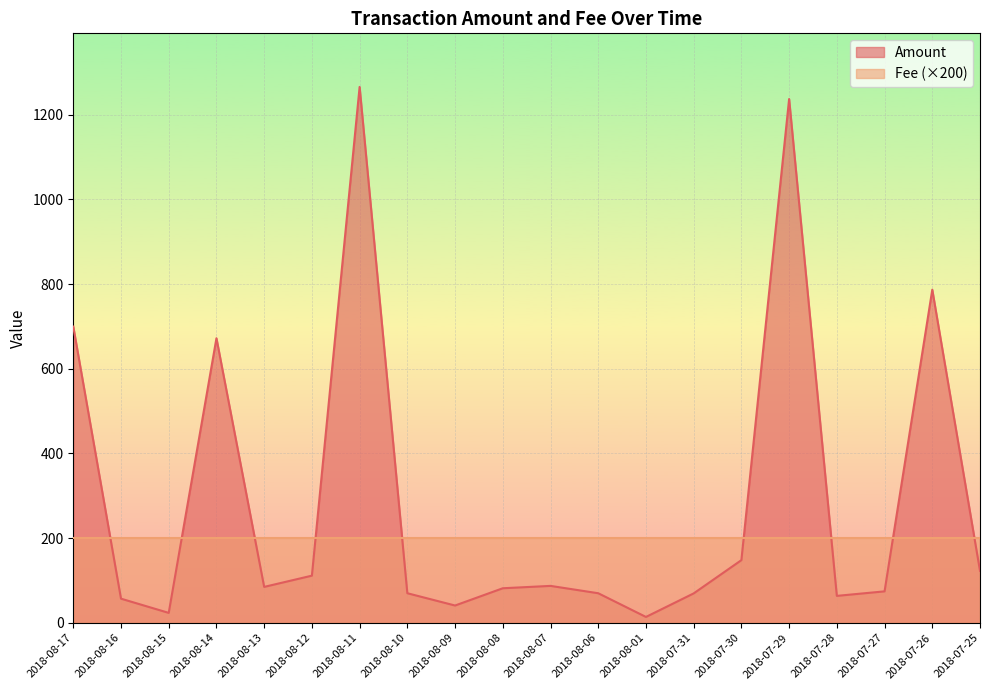

How many lines are shown in the chart?

2